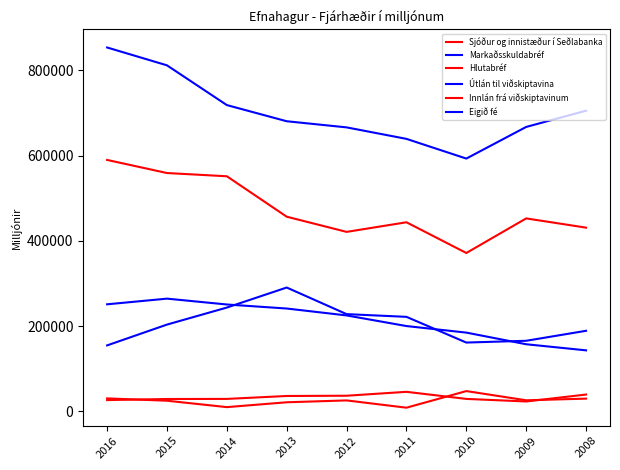

Is this an area chart (filled region under the line)?

No